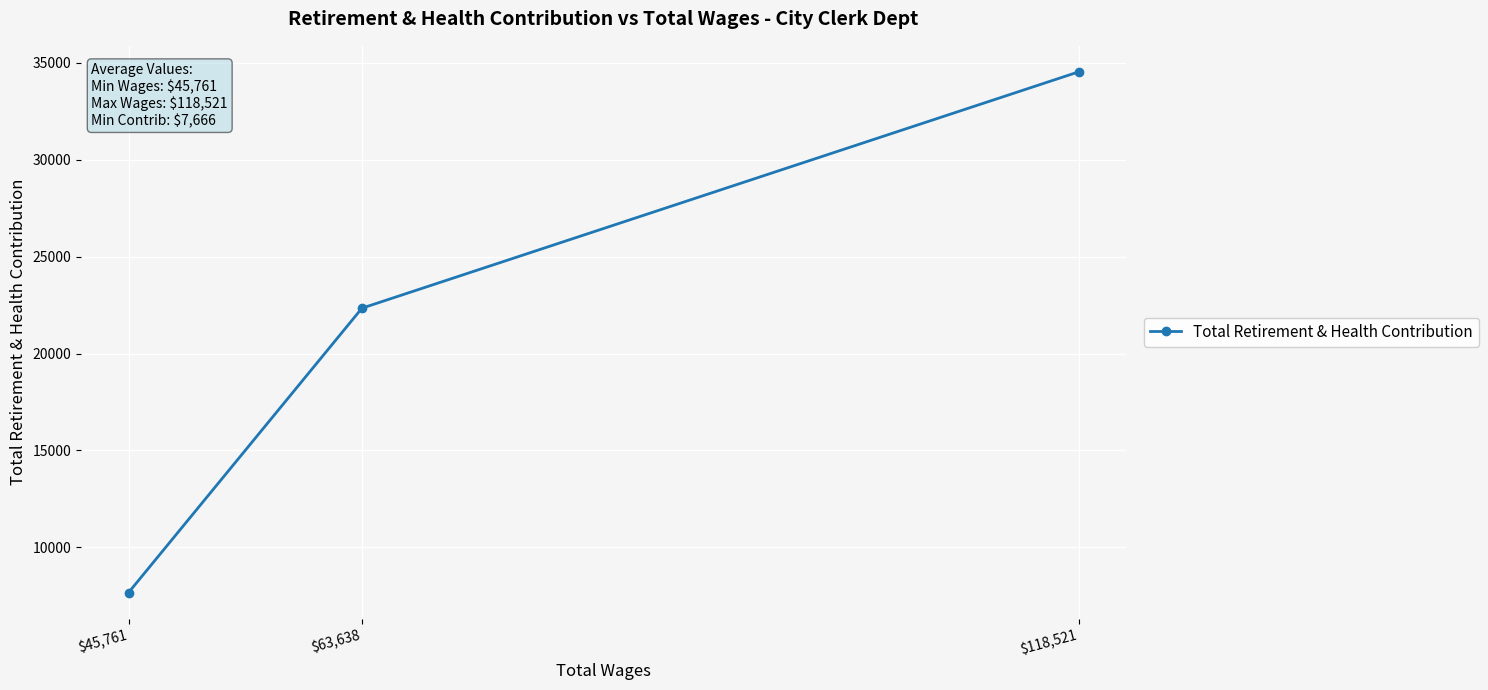

What is the sum of the values at $63,638 and $118,521?

56877